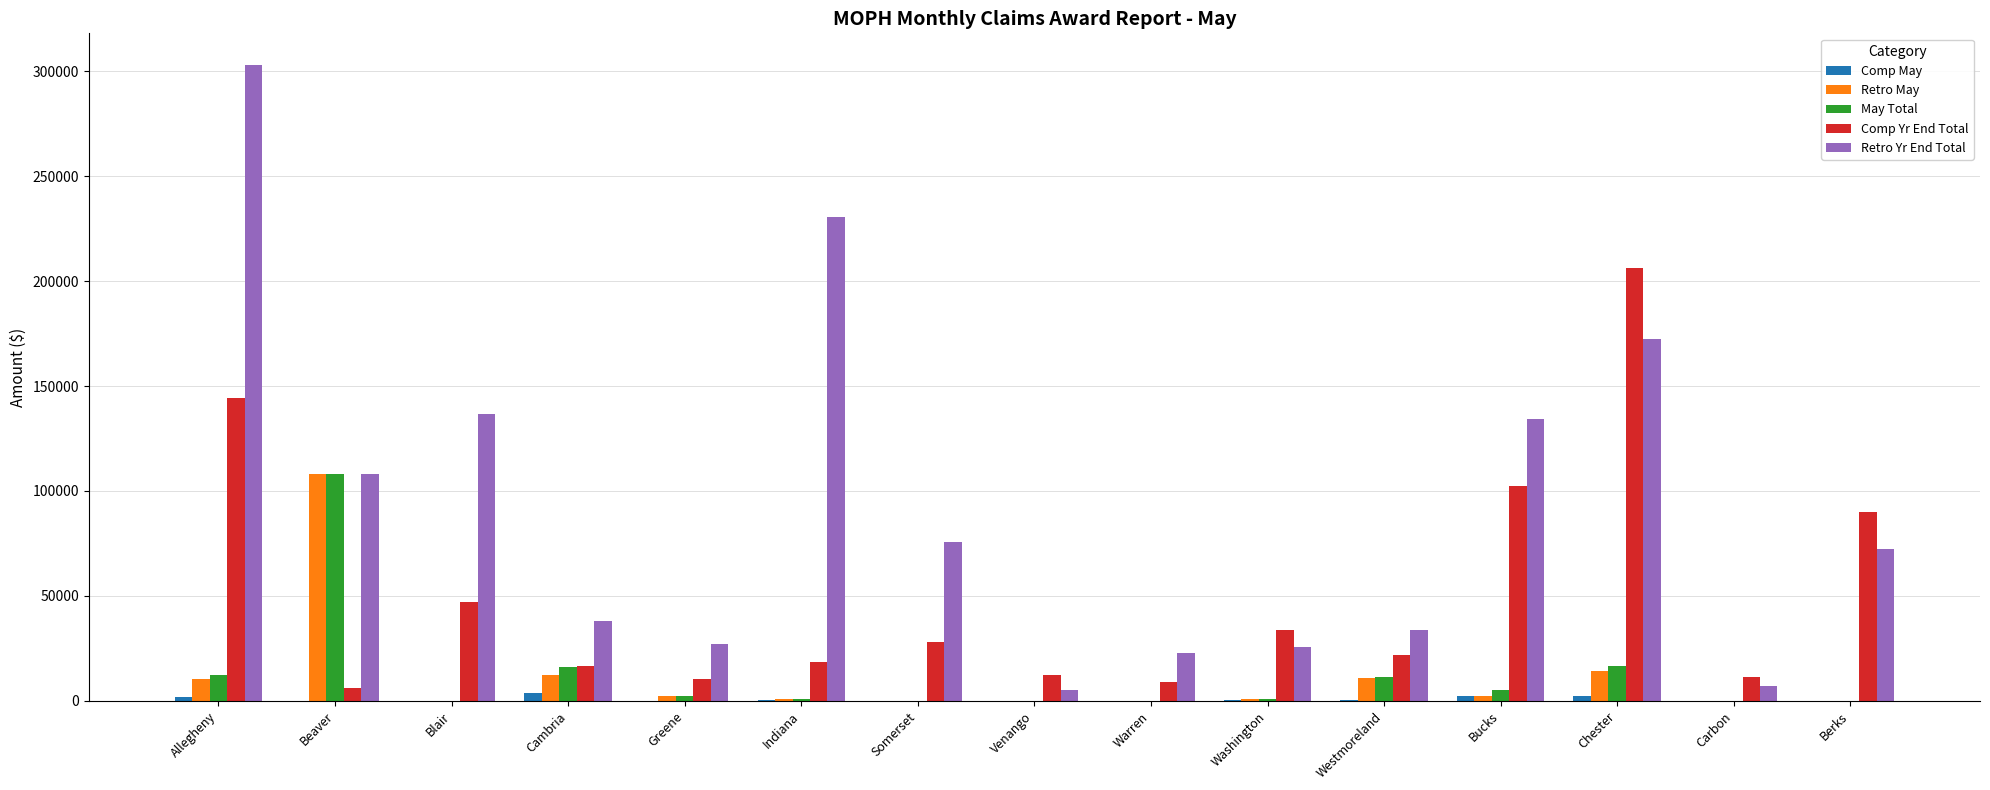

At which label does Retro Yr End Total reach its peak?

Allegheny